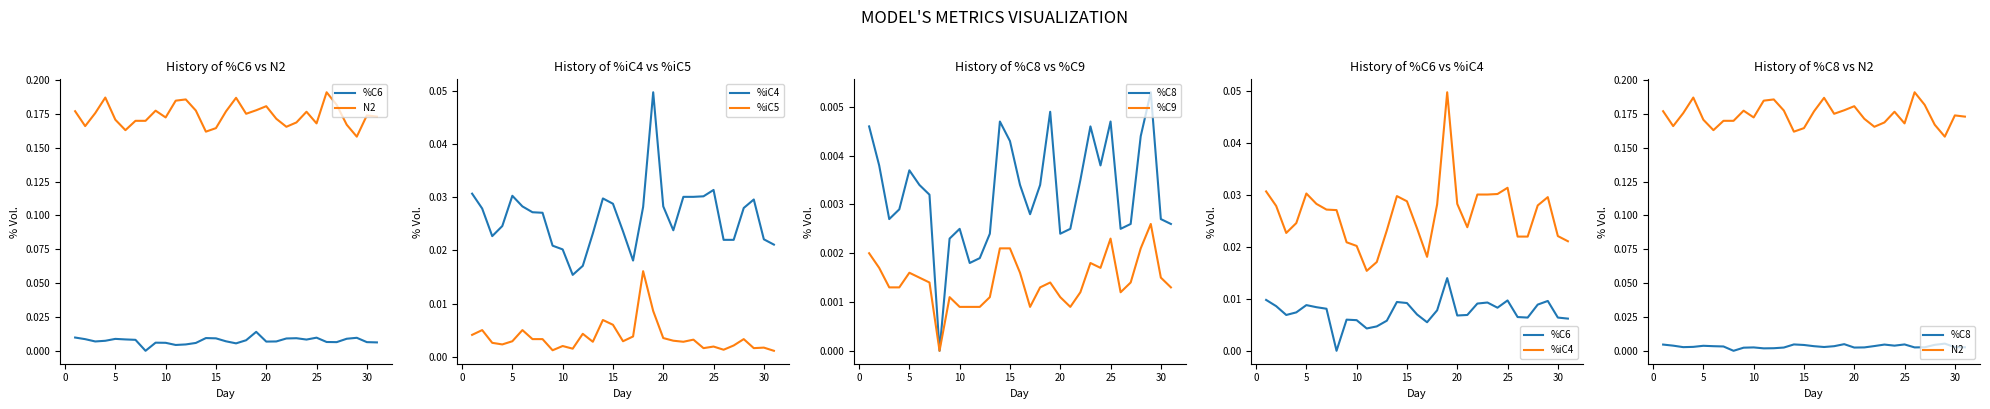

Rank the series by their maximum value, from highest to lowest.

series 2, series 1